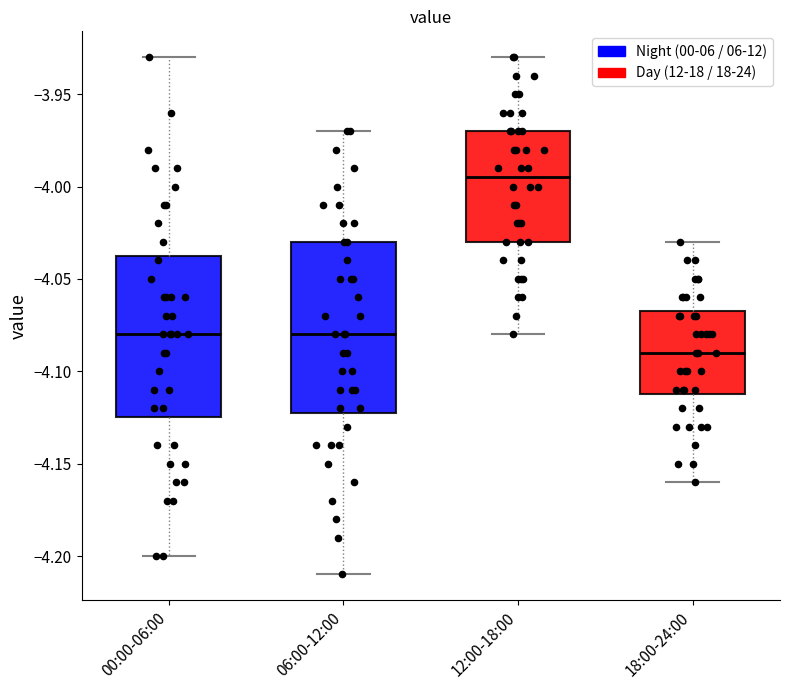

Where does the median line of the box for 00:00-06:00 sit on the y-axis? The values are not printed on the chart, so give them approximately, as read against the axis.

-4.080